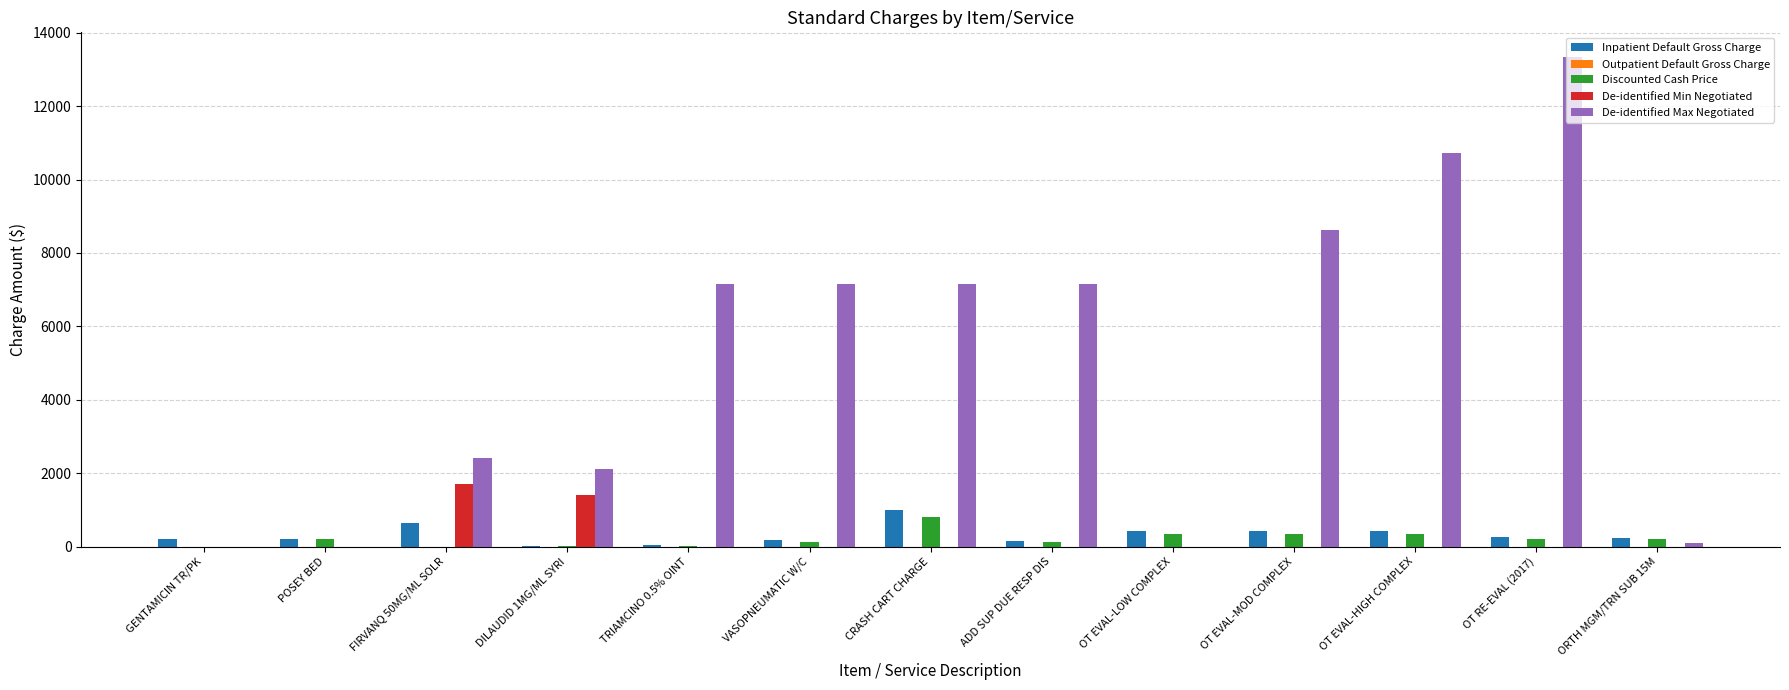

Is it true that De-identified Min Negotiated equals 1093.0 at ADD SUP DUE RESP DIS?

False